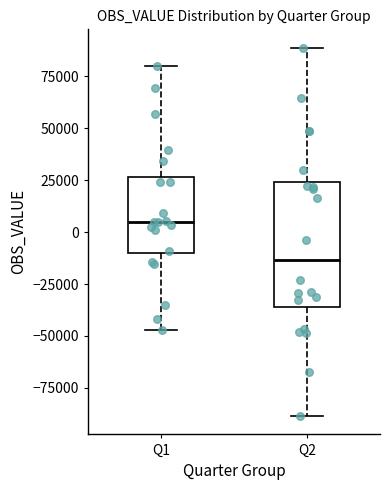

Comparing the boxes themselves (not the whiskers), which one is the tallest?

Q2